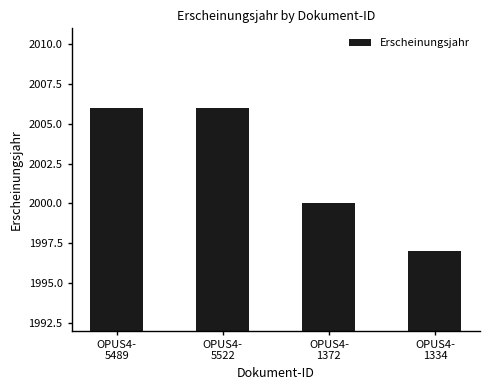

Count the values in the range 2000 to 2006.

3